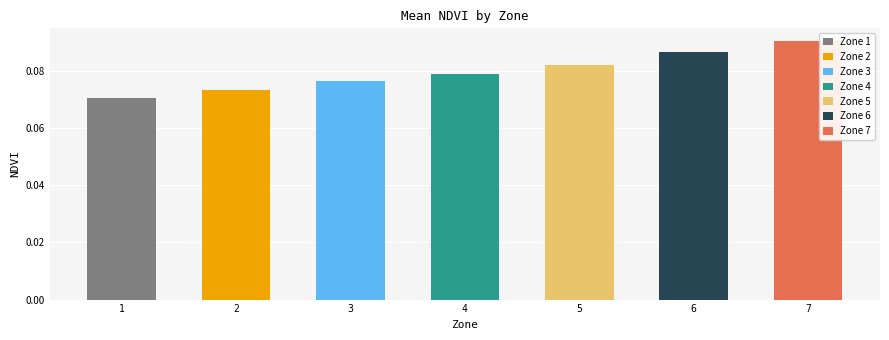

What is the minimum value shown in the chart?

0.1